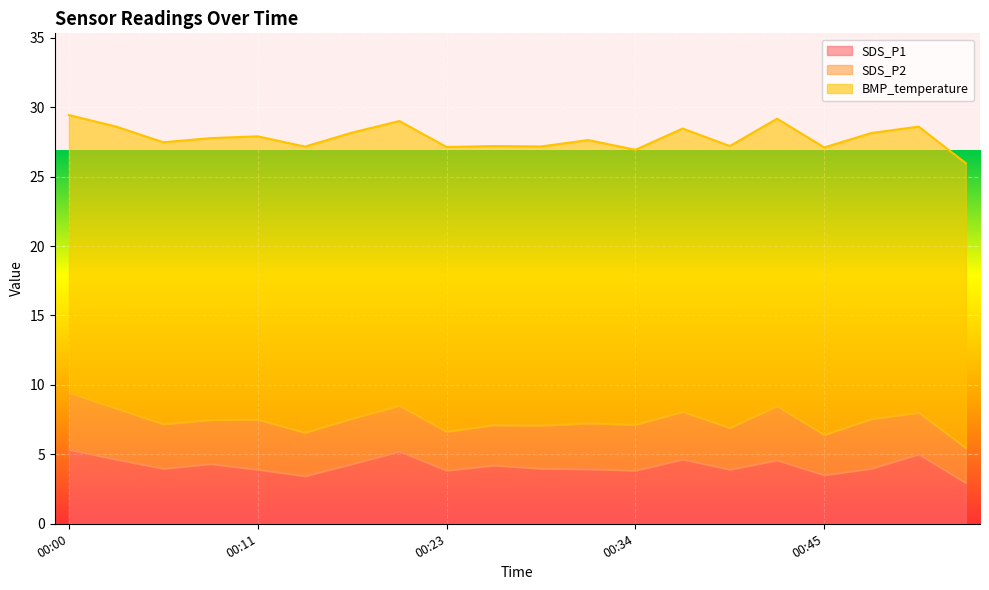

Is the value of SDS_P2 at 00:06 greater than the value of BMP_temperature at 00:37?

No